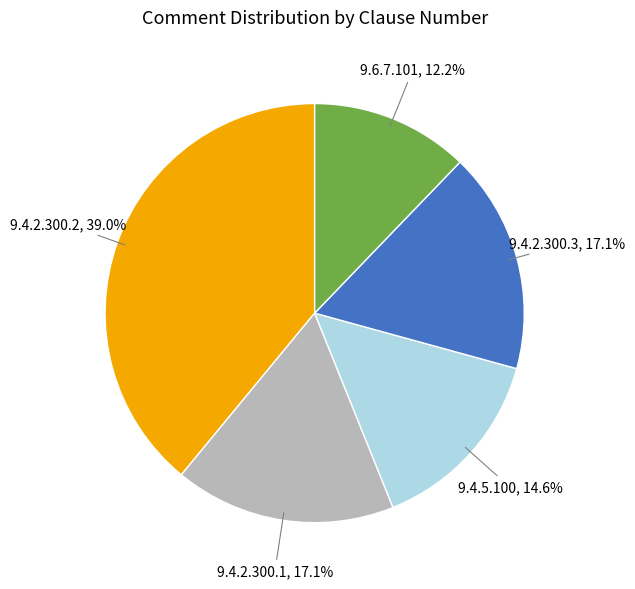

Is there a majority slice in this chart?

No